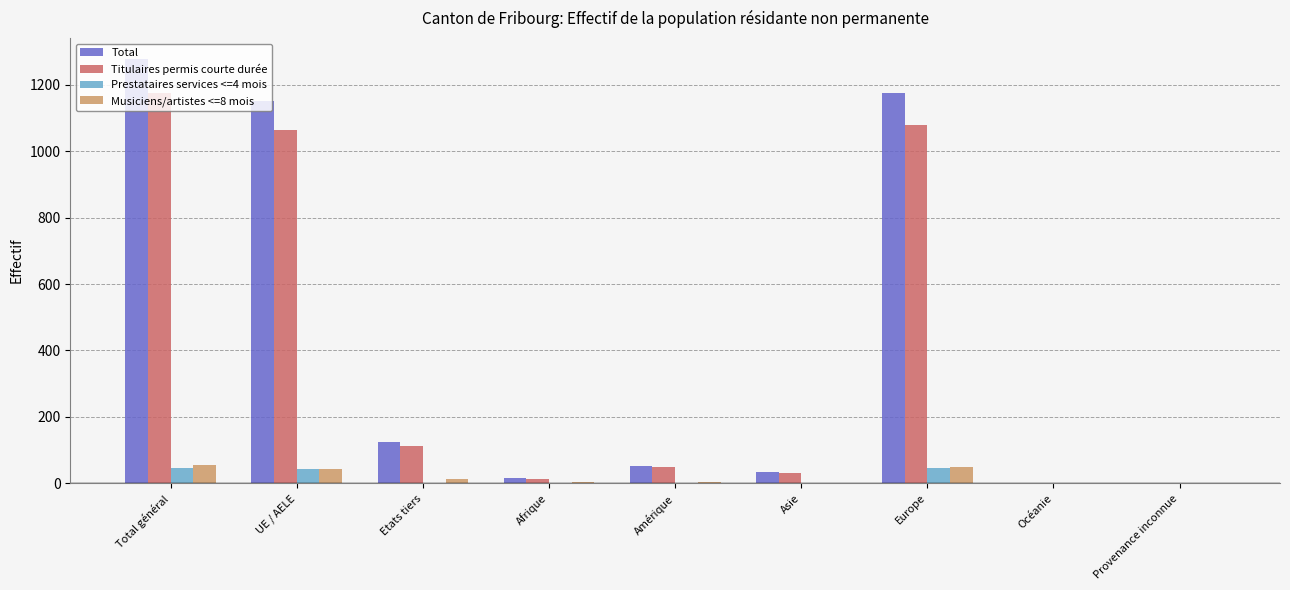

What is the total value across all series at Total général?

2554